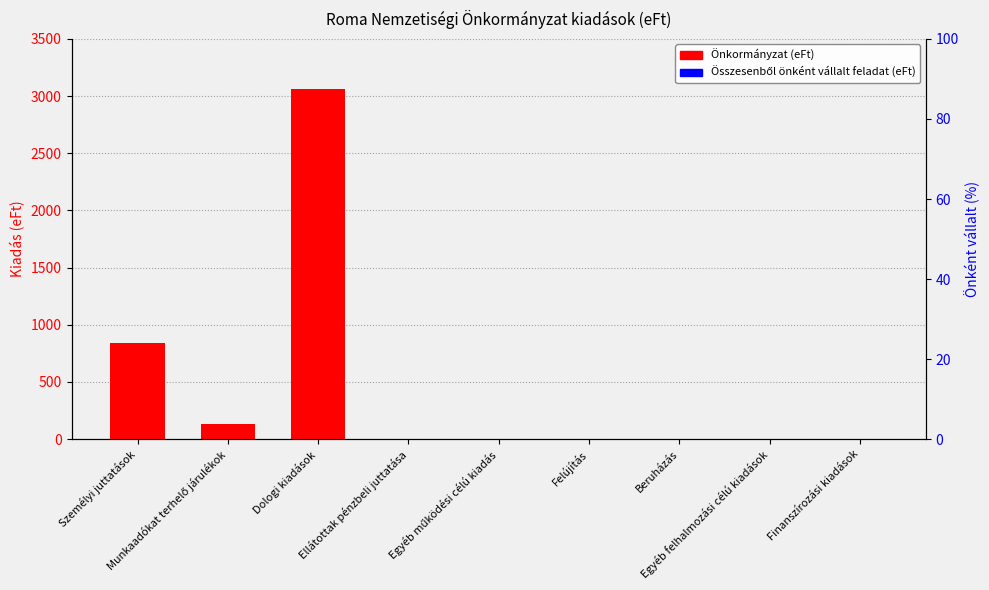

How many bars are there in total?

18